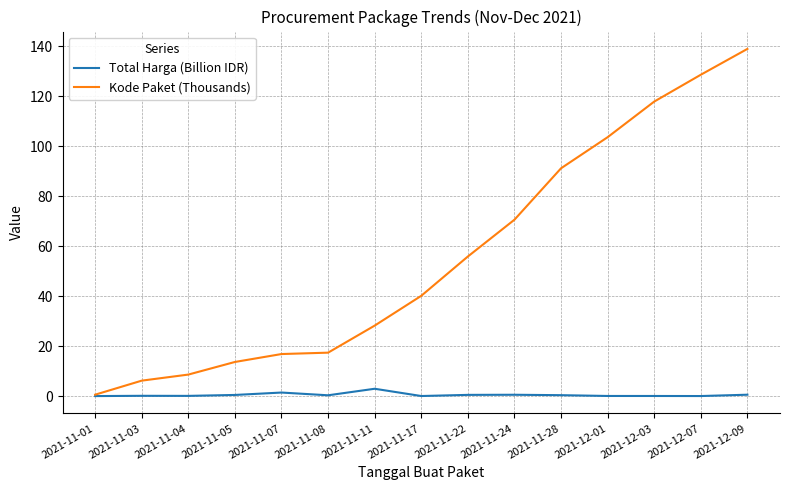

True or false: Kode Paket (Thousands) has a value of 6.2 at 2021-11-03.

True